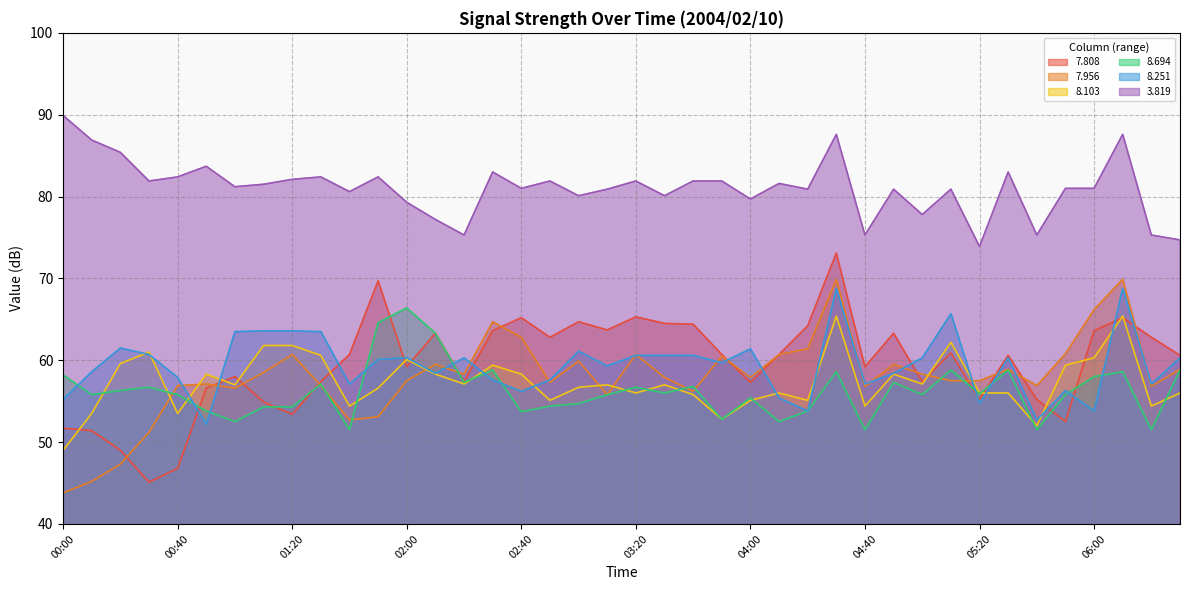

Rank the series at 03:00 from highest to lowest value.

  3.819,   7.808,   8.251,   7.956,   8.103,   8.694